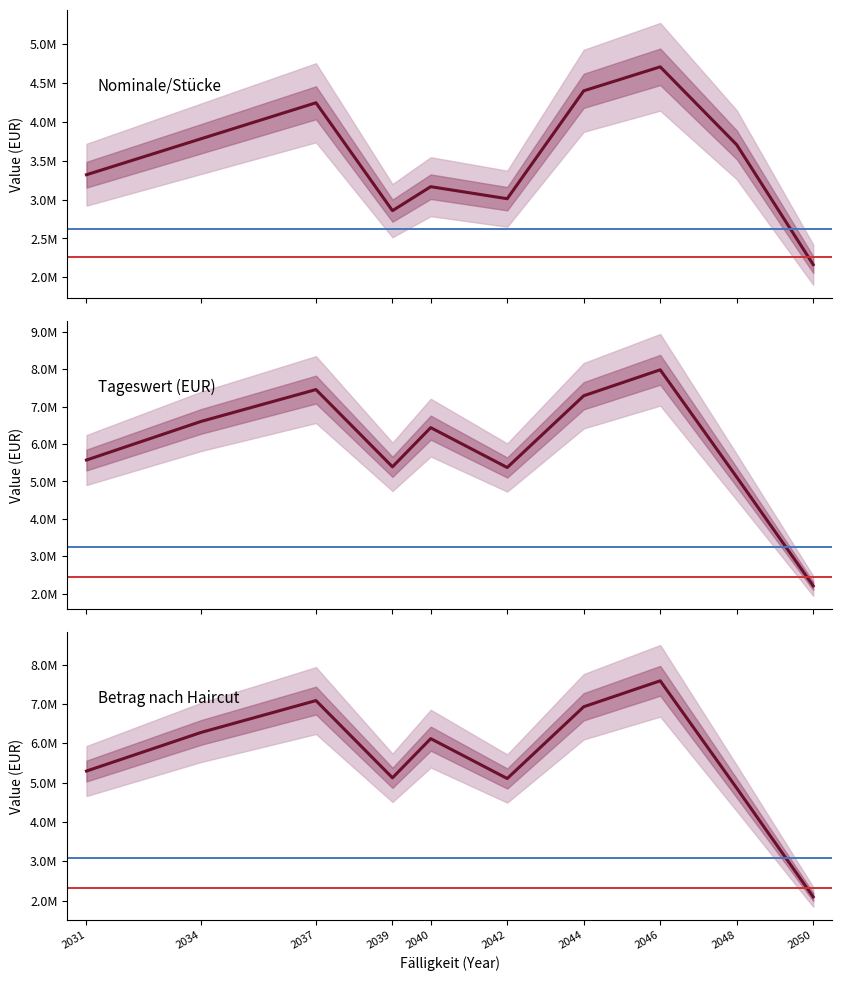

How many data points in Nominale/Stücke are less than 3706000?

5